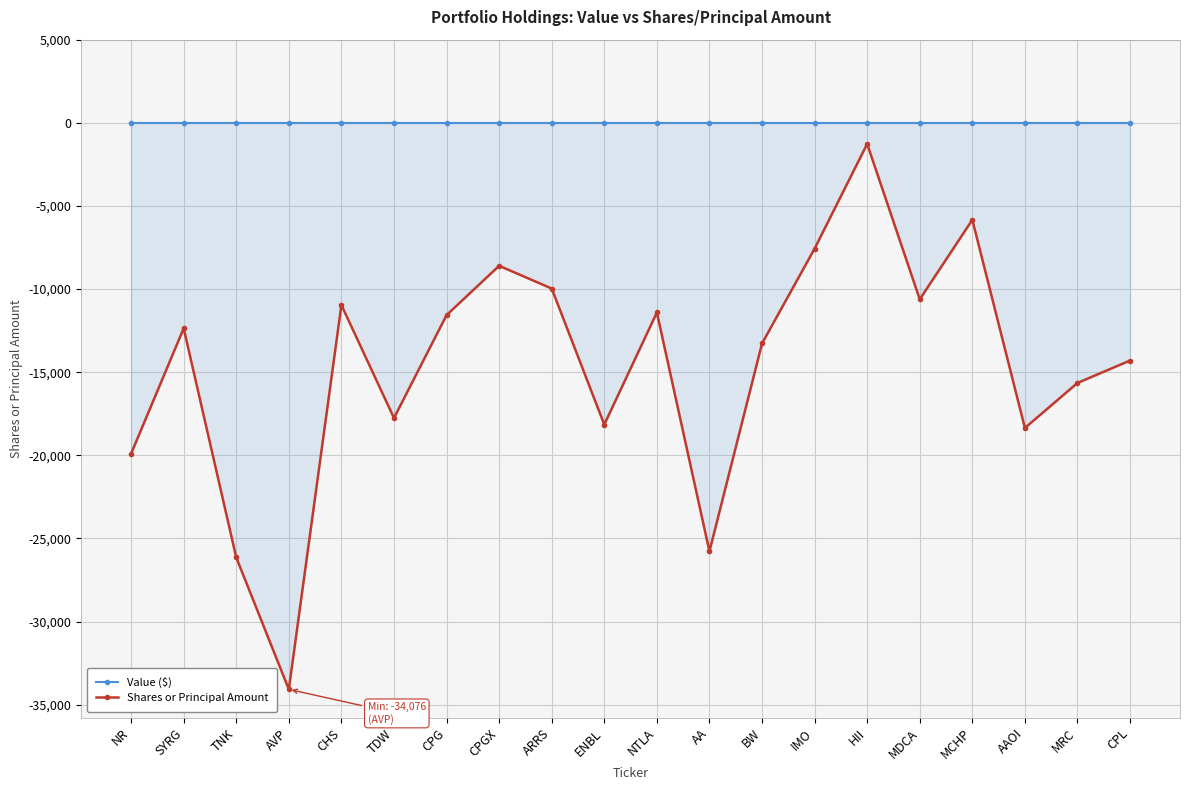

Which series has the largest total across all categories?

Value ($)